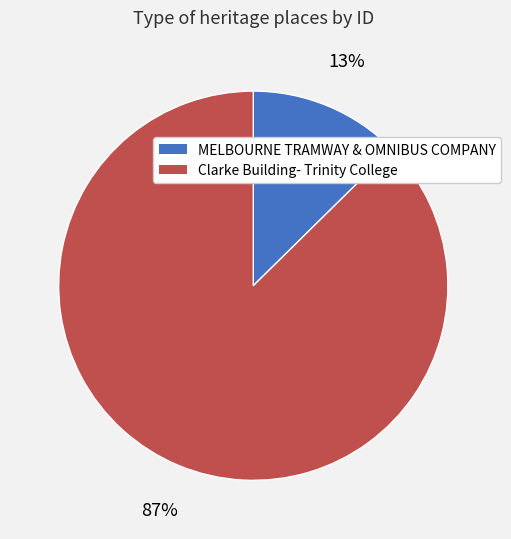

Which slice is the largest?

Clarke Building- Trinity College